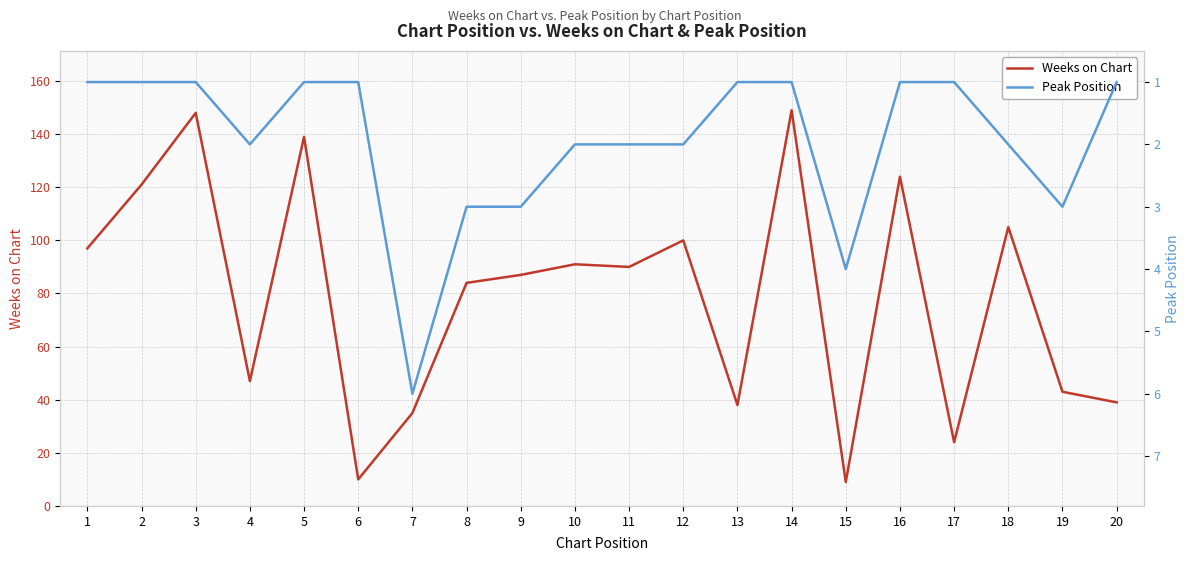

What is the sum of all Weeks on Chart values?

1580